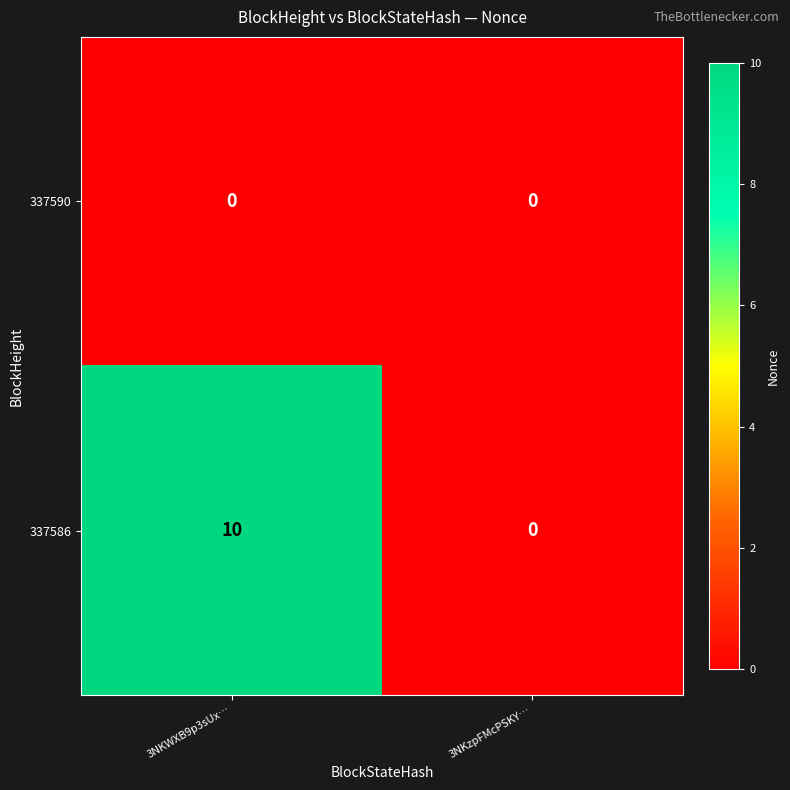

How many categories are shown in the chart?

2